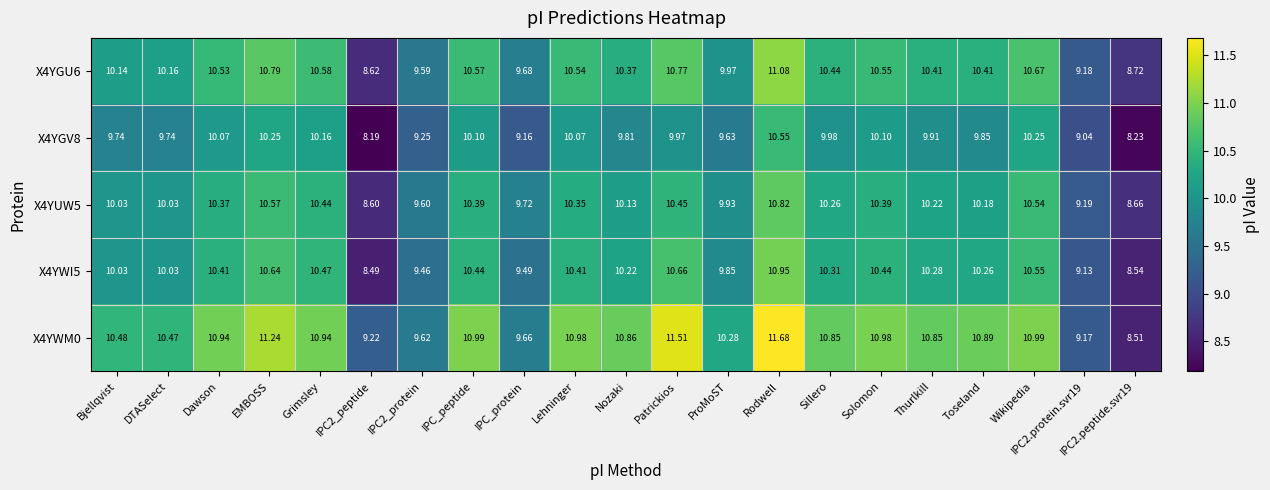

At which category is the sum across all series the highest?

Rodwell